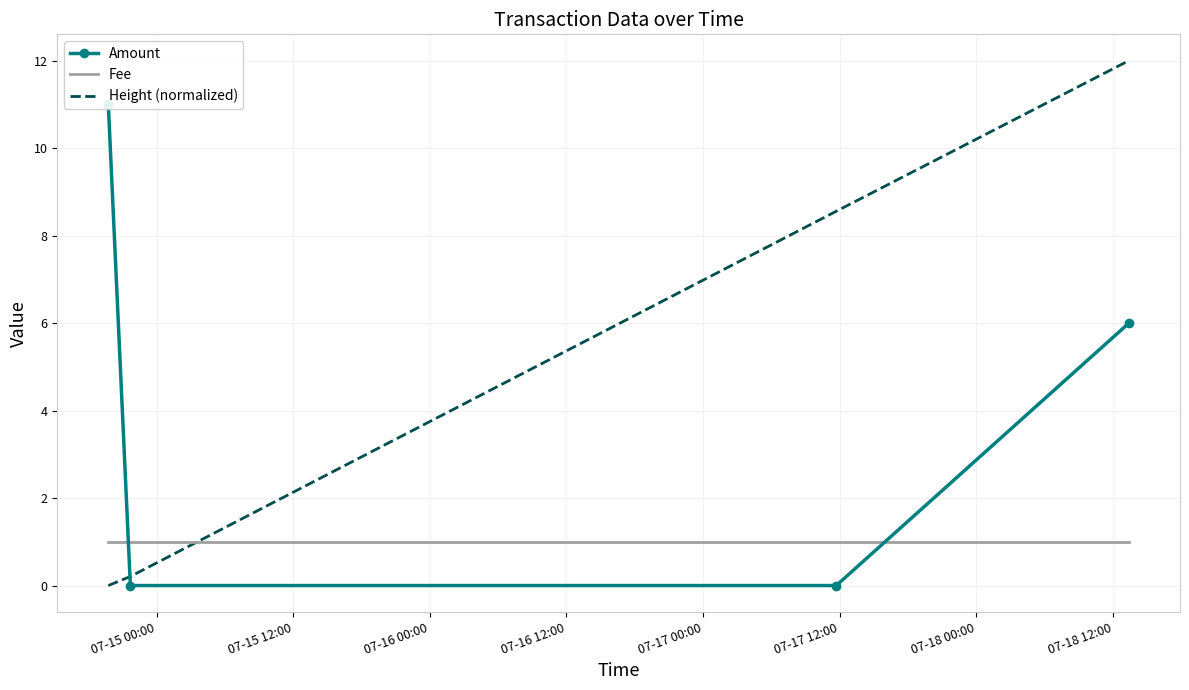

How many data points in Amount are above 6?

1